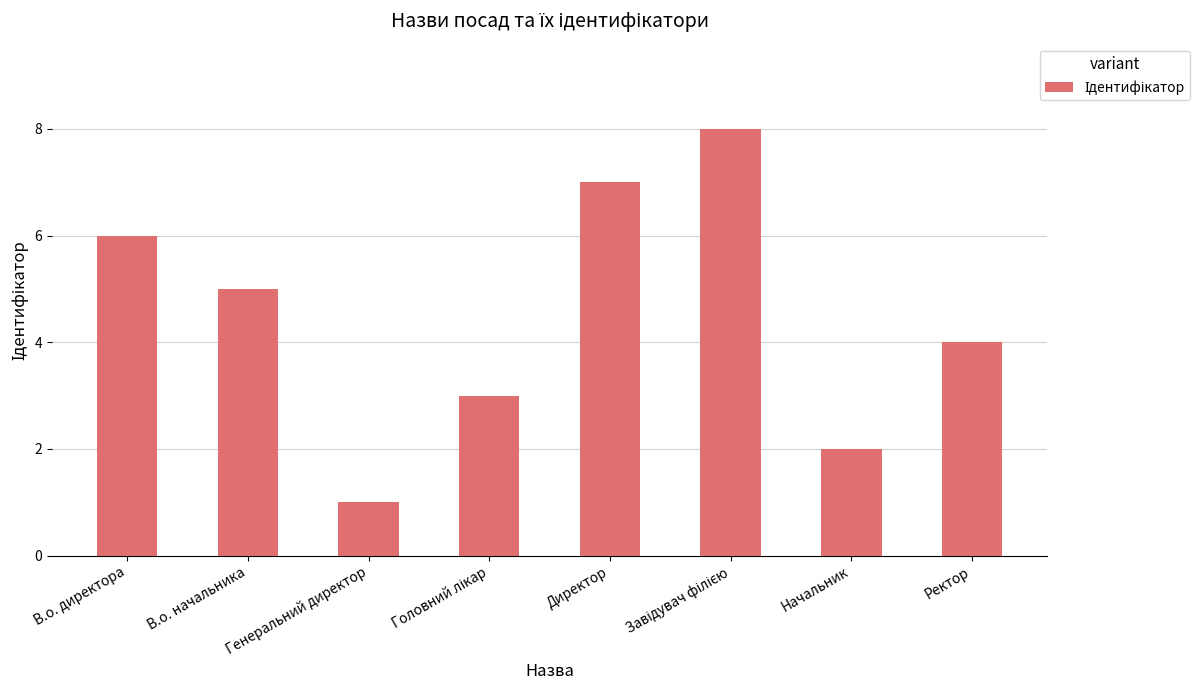

Is it true that the value at Генеральний директор is 2?

False